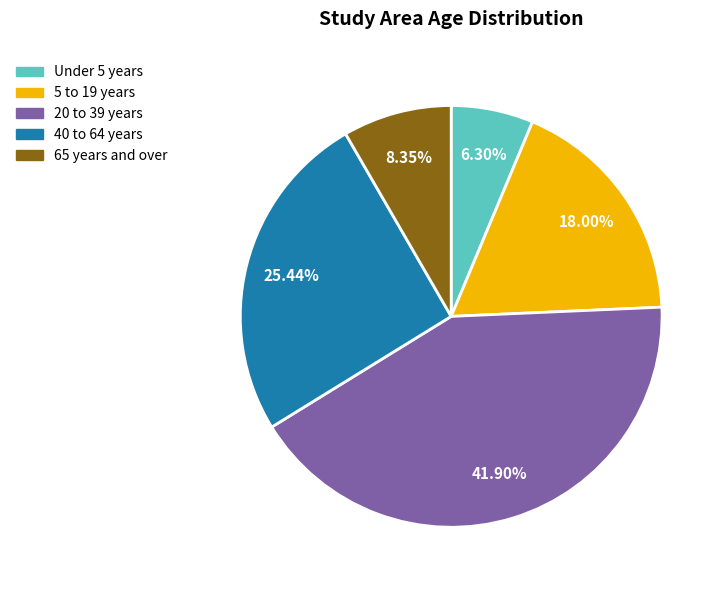

Is there any slice that represents more than half of the pie?

No